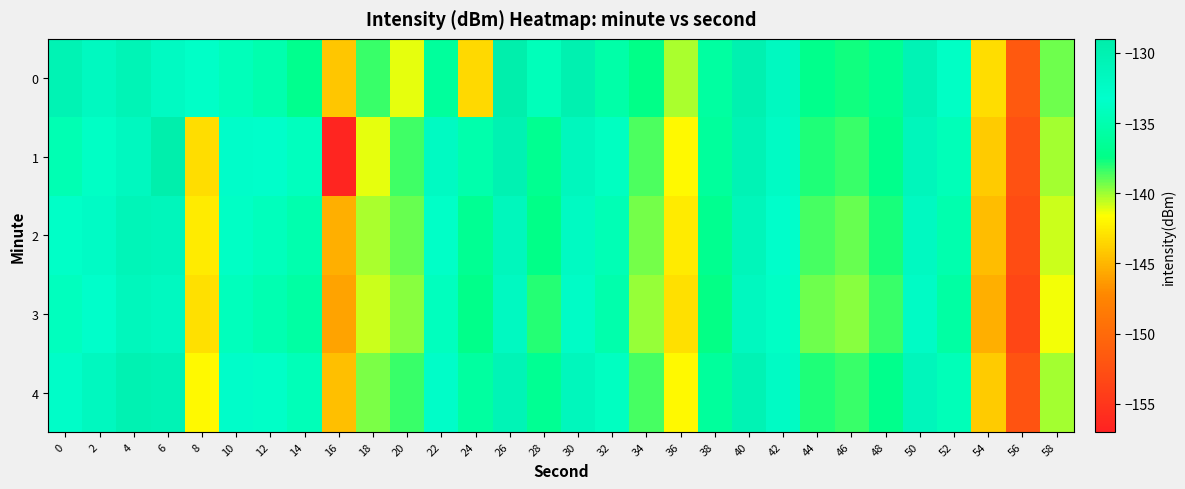

List the series in order of their peak value, lowest first.

3, 2, 4, 0, 1